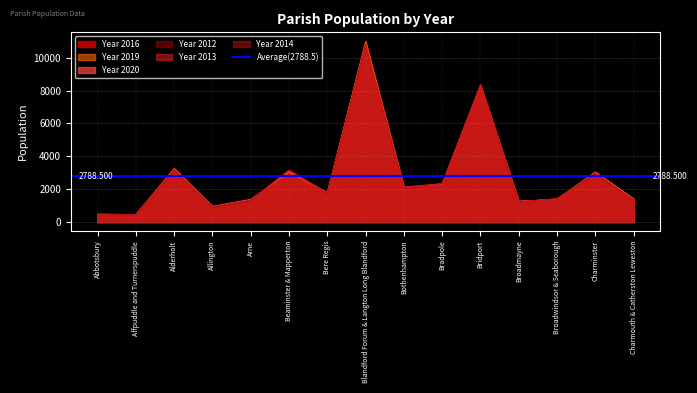

Rank the series at Alderholt from lowest to highest value.

Year 2014, Year 2013, Year 2012, Year 2016, Year 2019, Year 2020